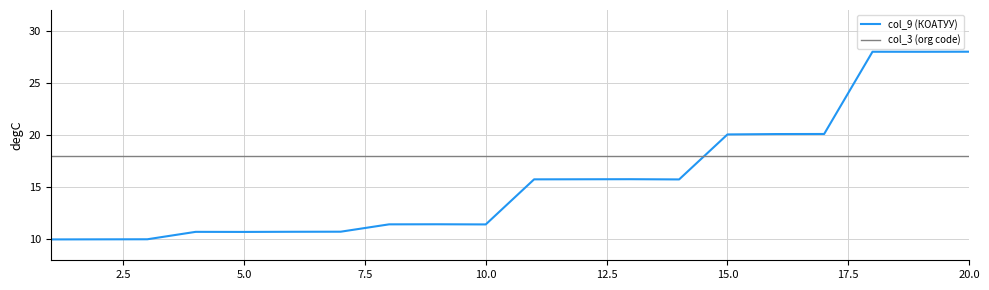

Which series has the largest total across all categories?

col_3 (org code)